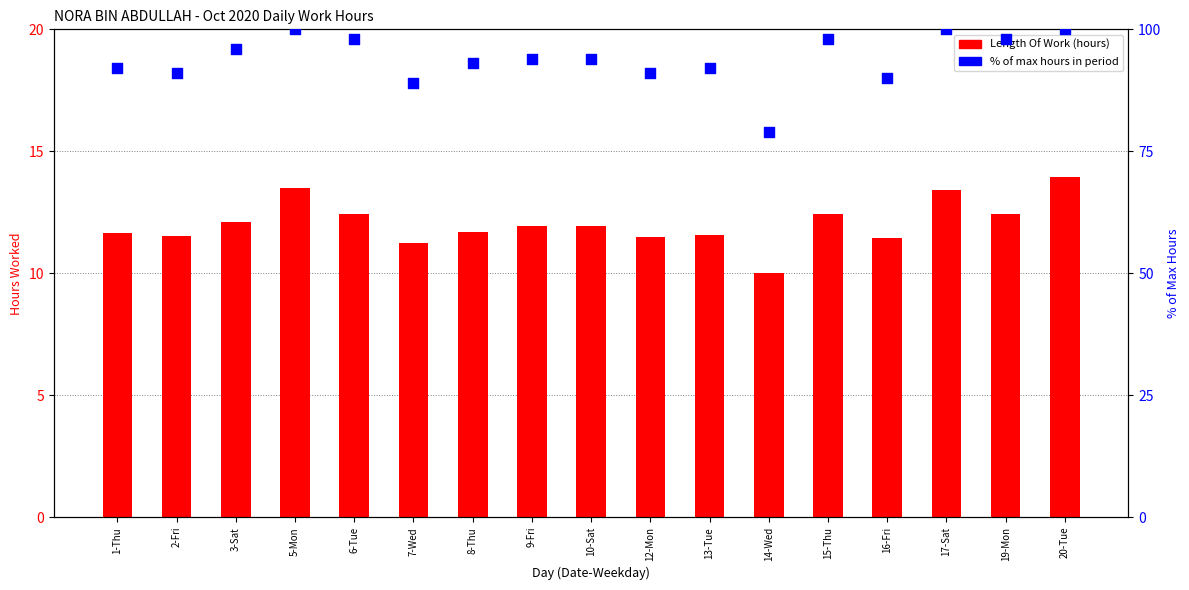

Is the value of Length Of Work (hours) at 20-Tue greater than the value of % of max hours at 12-Mon?

No